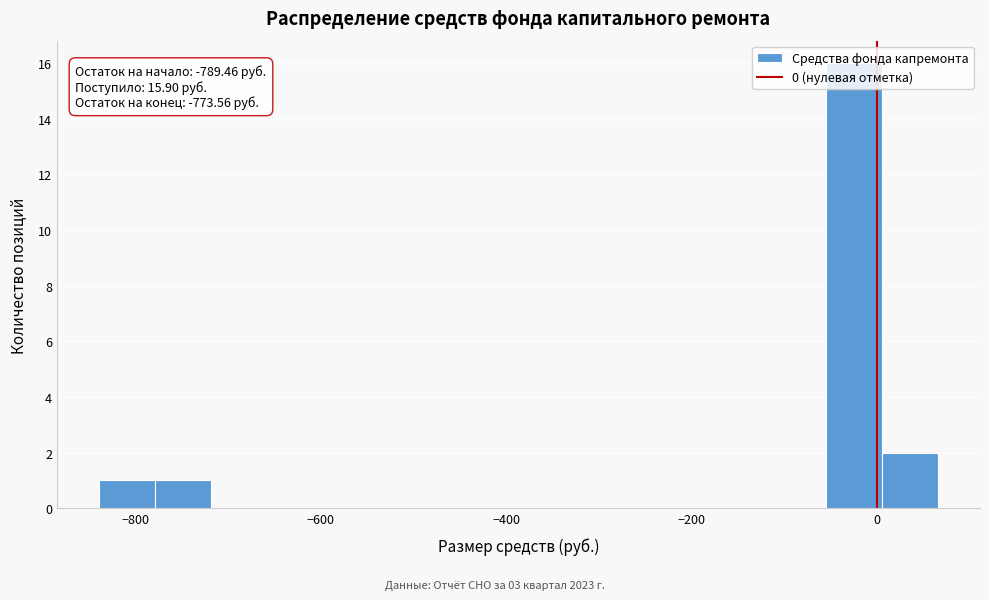

Read against the x-axis, roughly where is the centre of the tallest bar?

-20